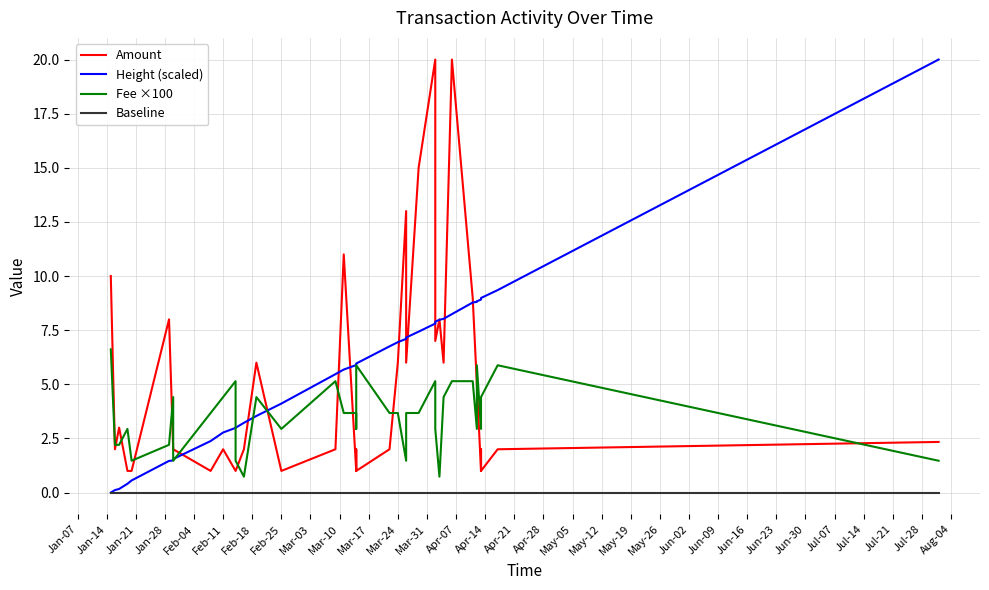

The Height (scaled) series shows 0.0 at Jan-07. True or false?

True